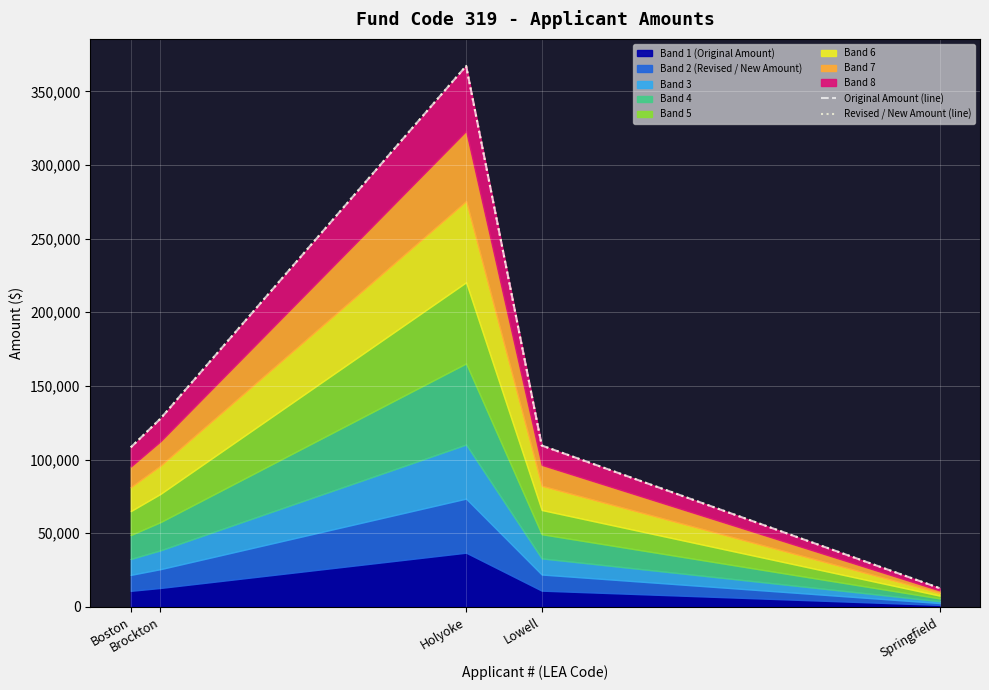

Which series changed the most between Lowell and Springfield?

Original Amount (line)